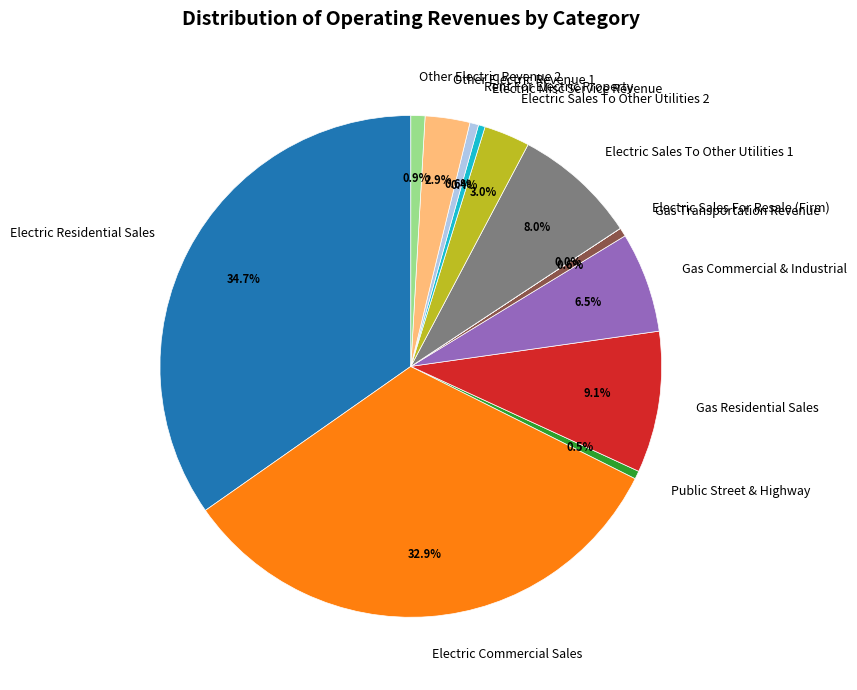

Combined, what portion of the pie is Gas Residential Sales and Electric Sales To Other Utilities 1?

17.1%